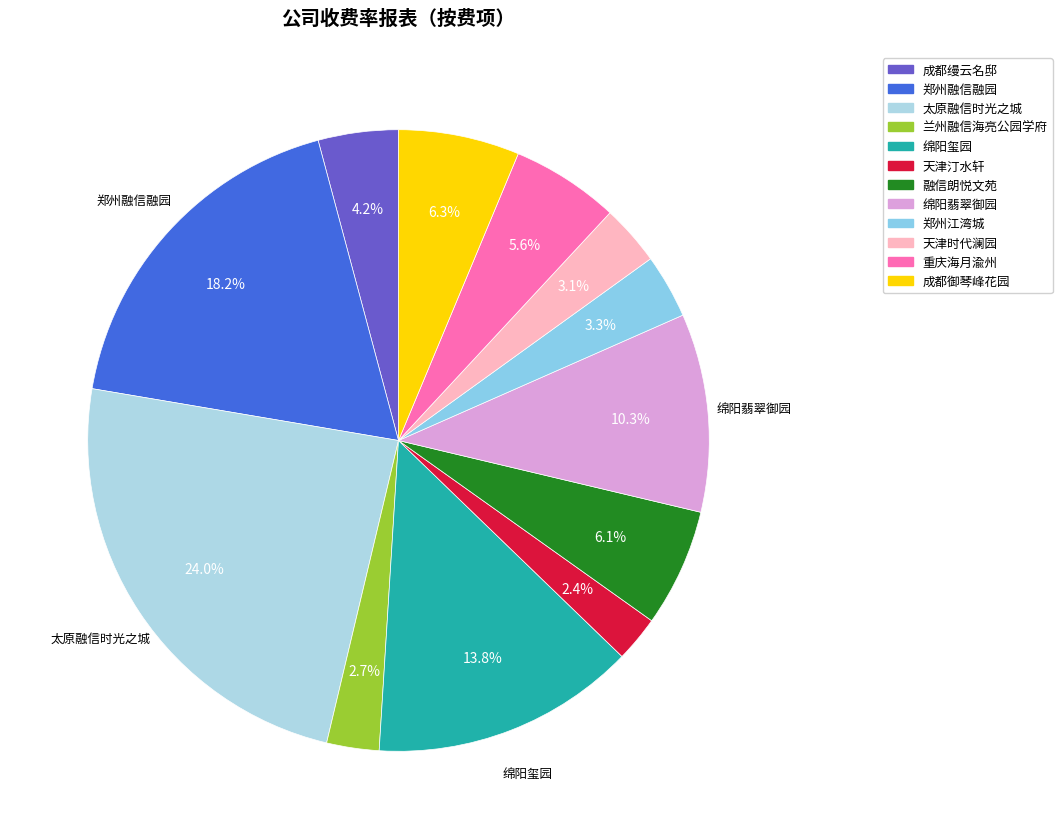

What is the change in value from 太原融信时光之城 to 重庆海月渝州?

-1834624.0